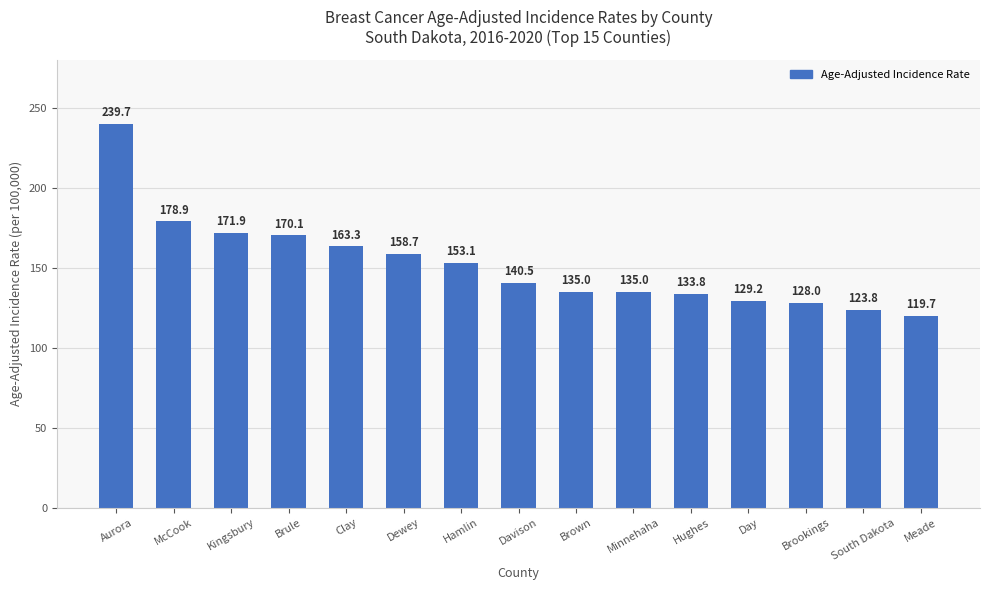

Are the bars horizontal?

No